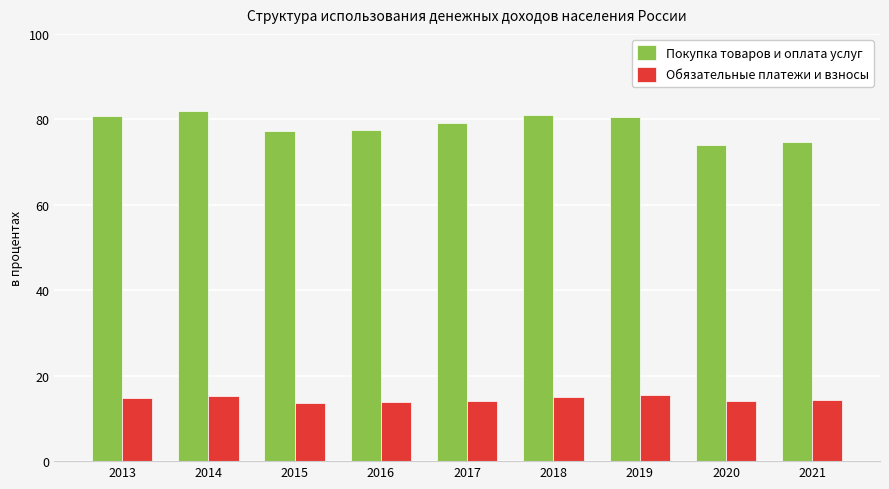

At which label does Обязательные платежи и взносы first exceed 14?

2013